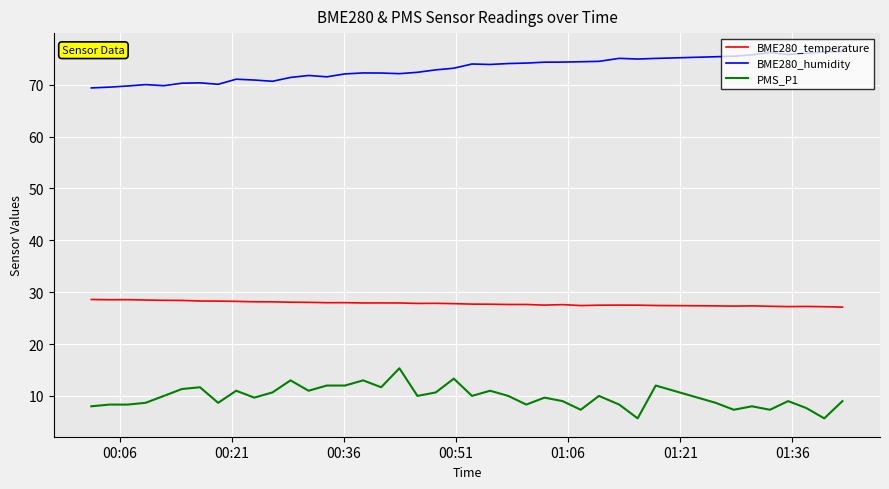

True or false: PMS_P1 and BME280_temperature intersect in this chart.

False